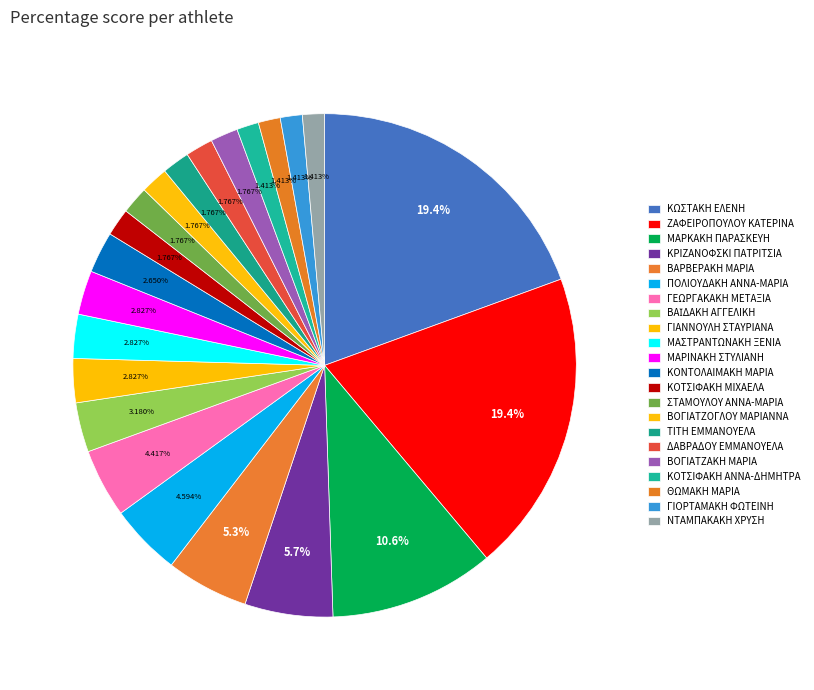

To the nearest percent, what percentage of the pie is ΚΩΣΤΑΚΗ ΕΛΕΝΗ?

19%